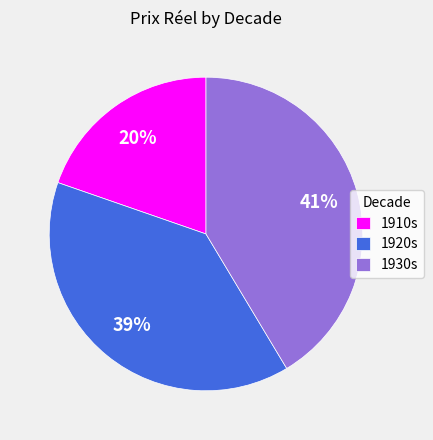

Does 1930s represent more than half of the total?

No